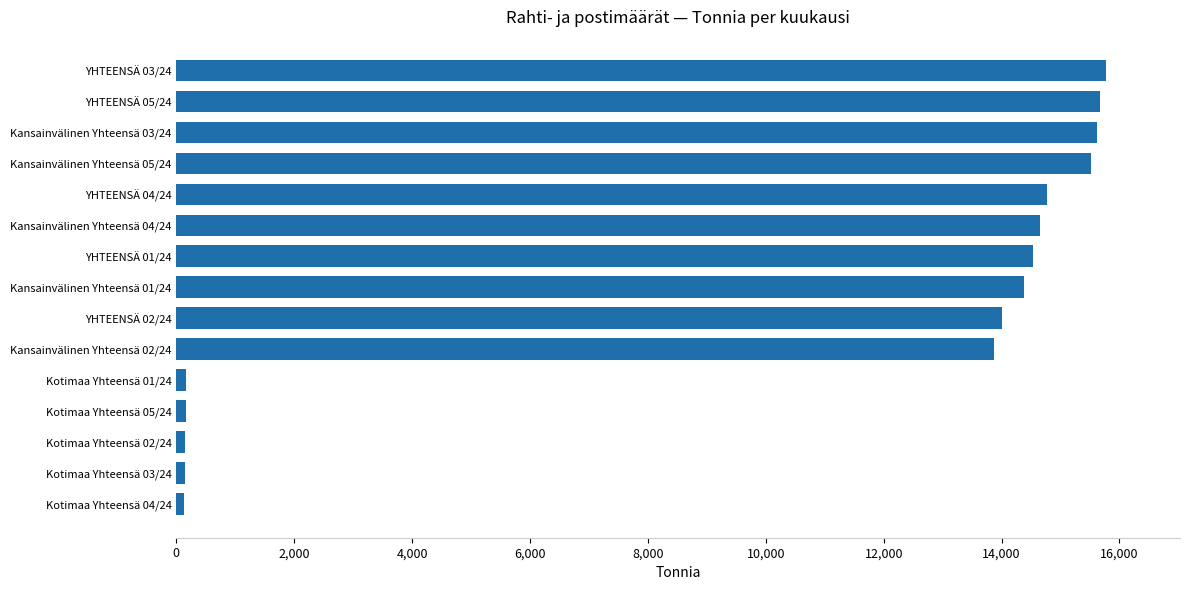

Are the bars grouped side by side (vs. stacked)?

No